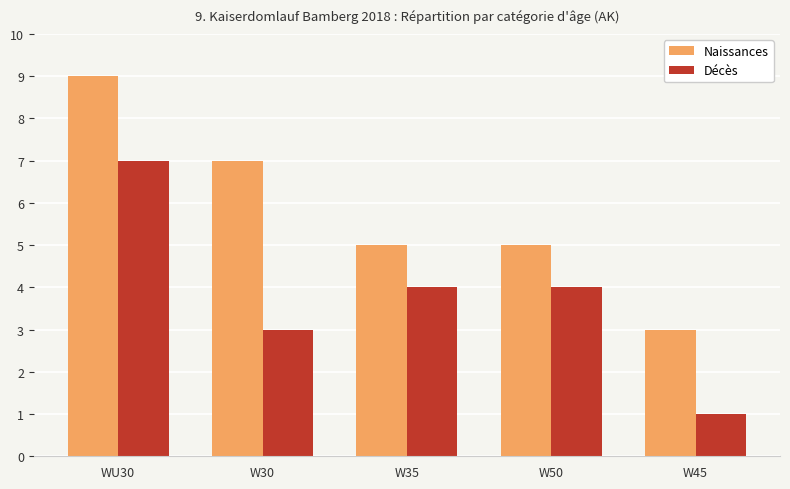

What is the difference between the second highest and second lowest values in the Naissances series?

2